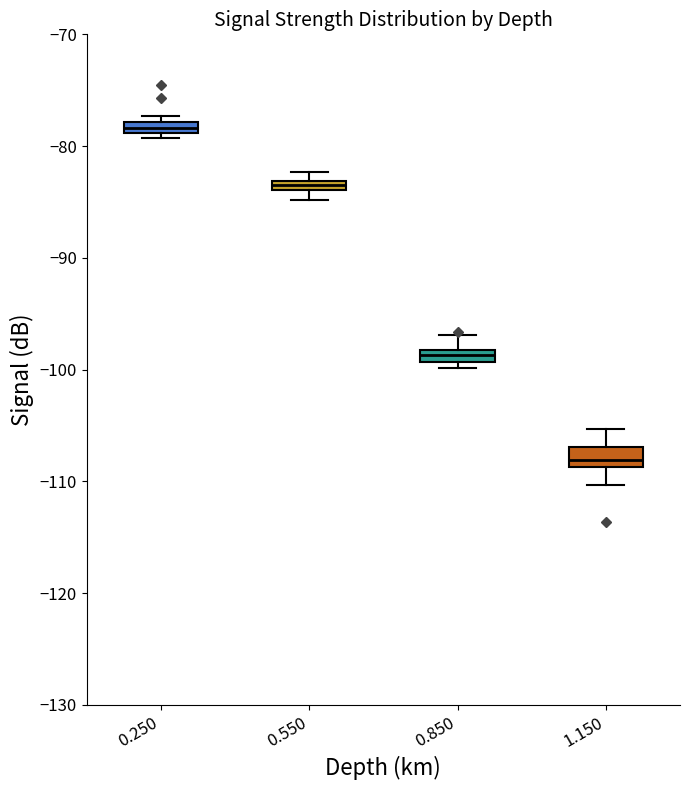

Where is the upper edge of the box at x = 0.550 on the y-axis? The values are not printed on the chart, so give them approximately, as read against the axis.

-83